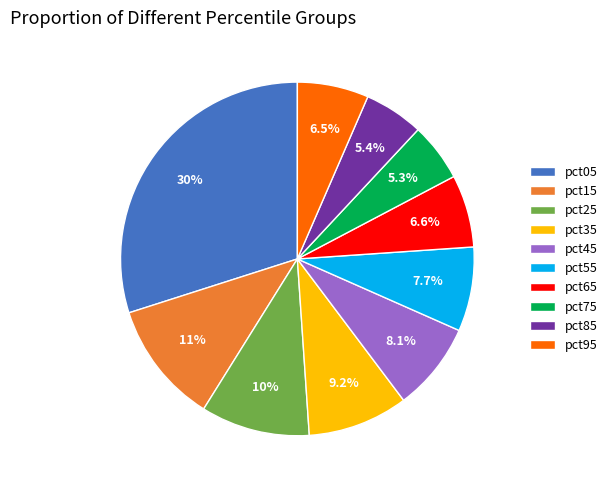

What percentage is NOT represented by pct75?

94.7%